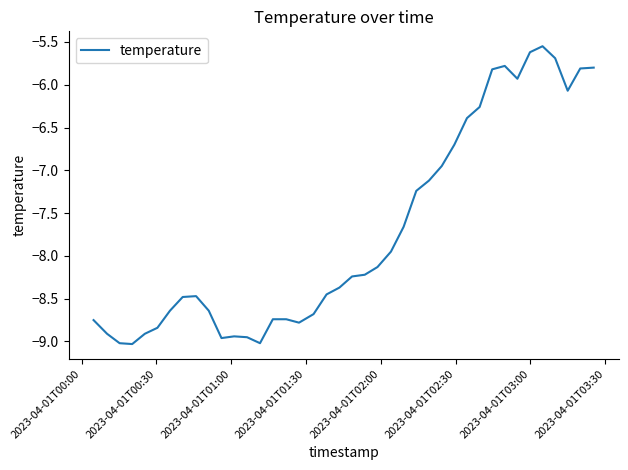

What is the difference between the maximum and minimum values?

3.5